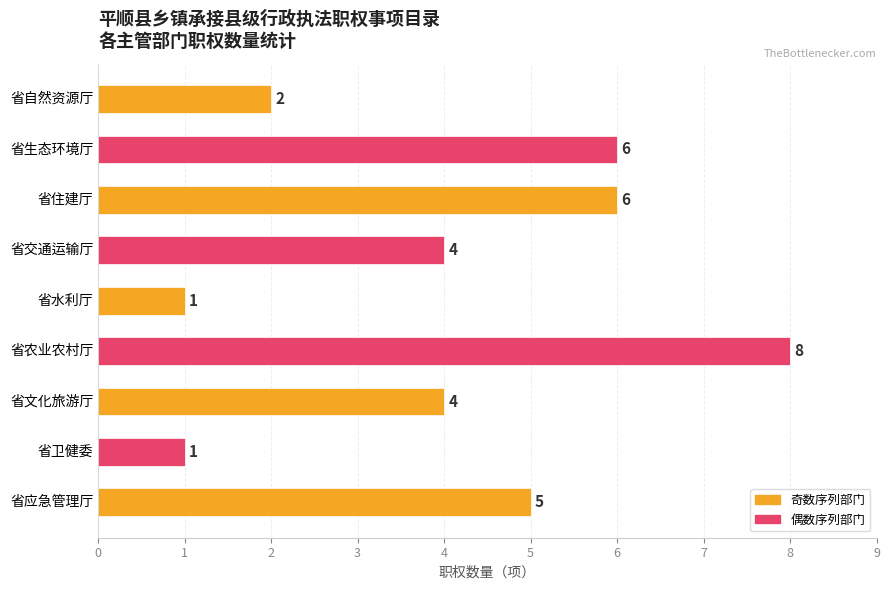

Which has a higher value, 省水利厅 or 省农业农村厅?

省农业农村厅